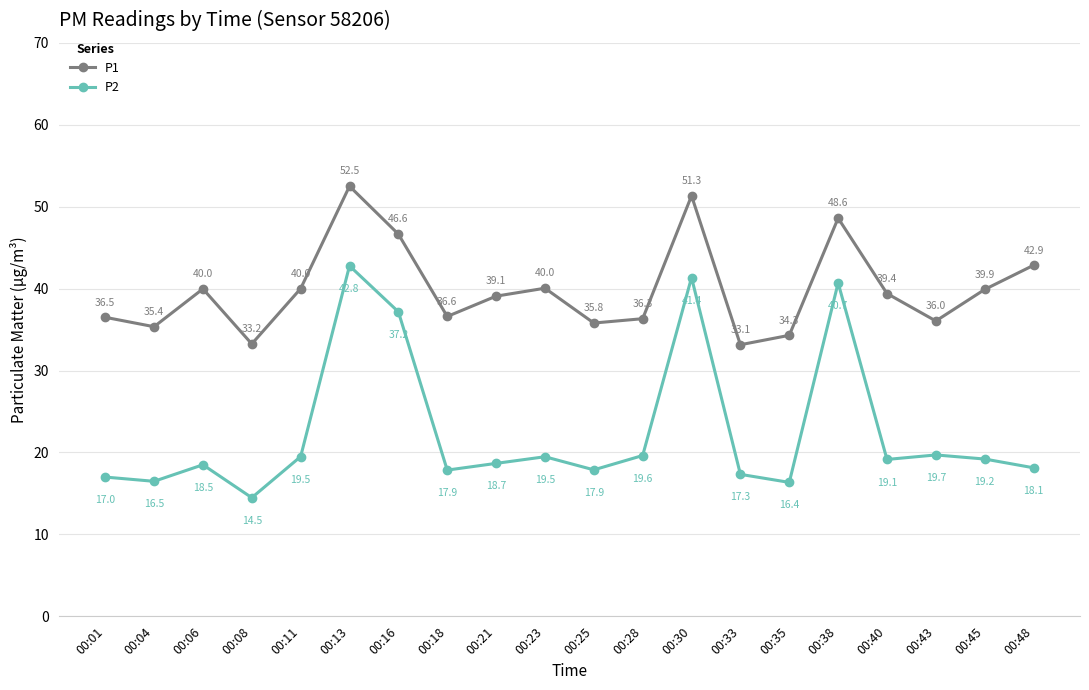

Is it true that P2 equals 37.2 at 00:16?

True